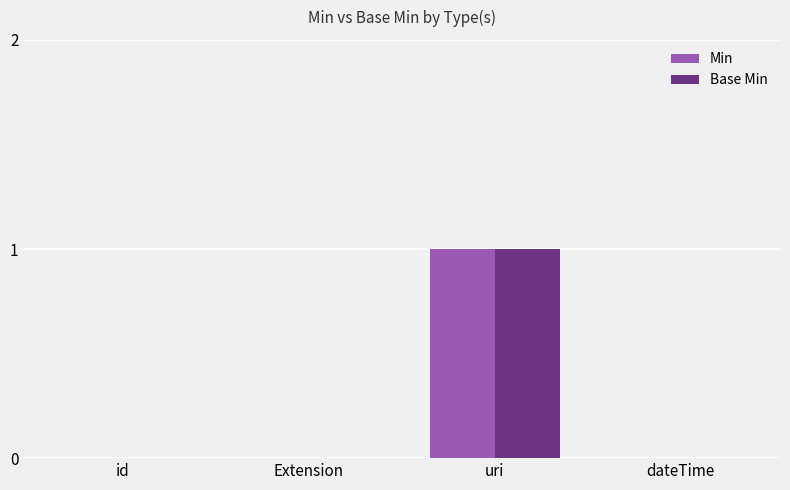

True or false: Base Min has a value of 0 at Extension.

True